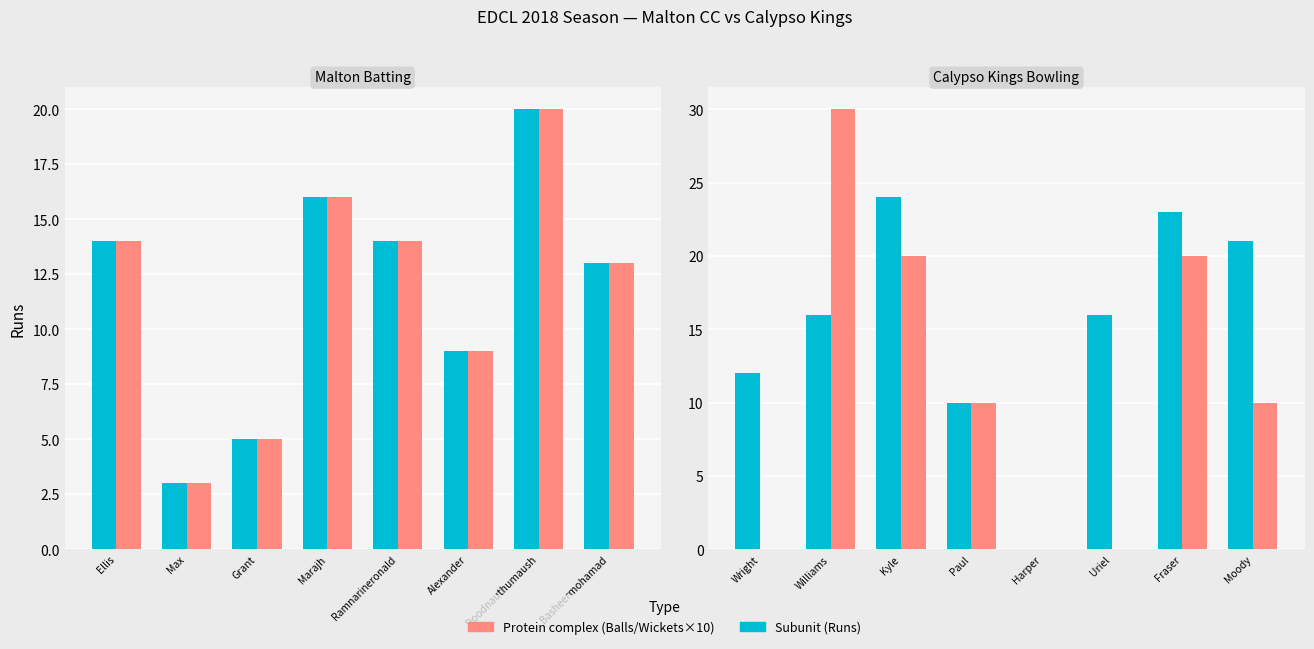

How many data points does each series have?

8